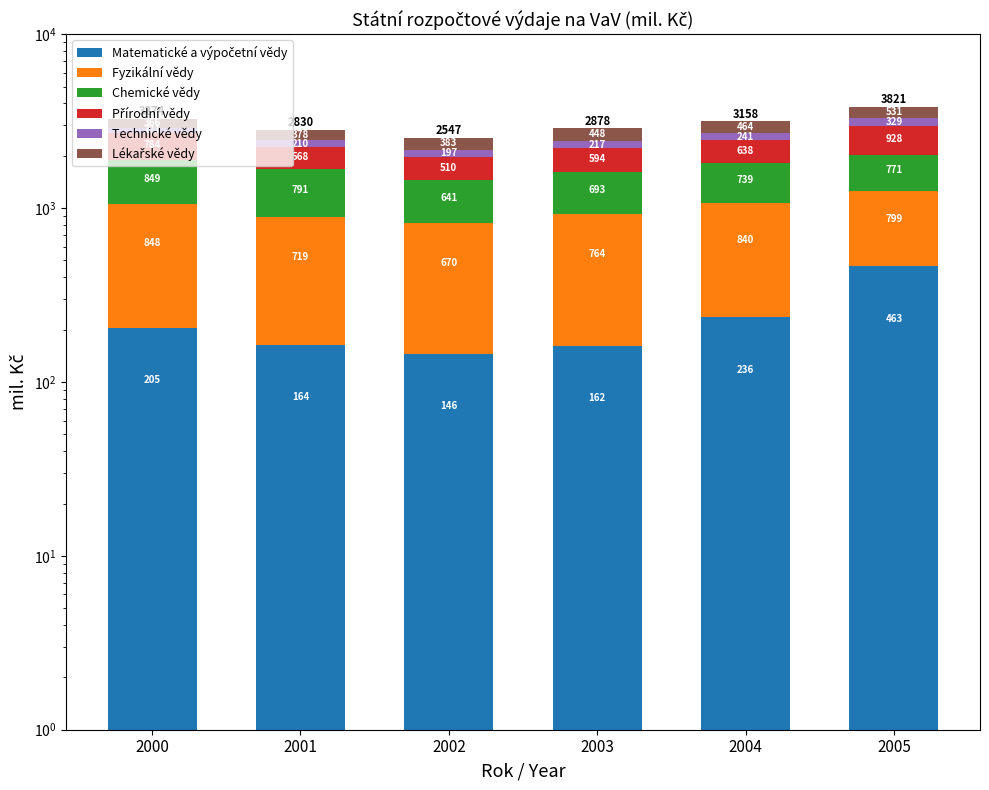

What is the spread (max minus min) of values at 2001?

627.2